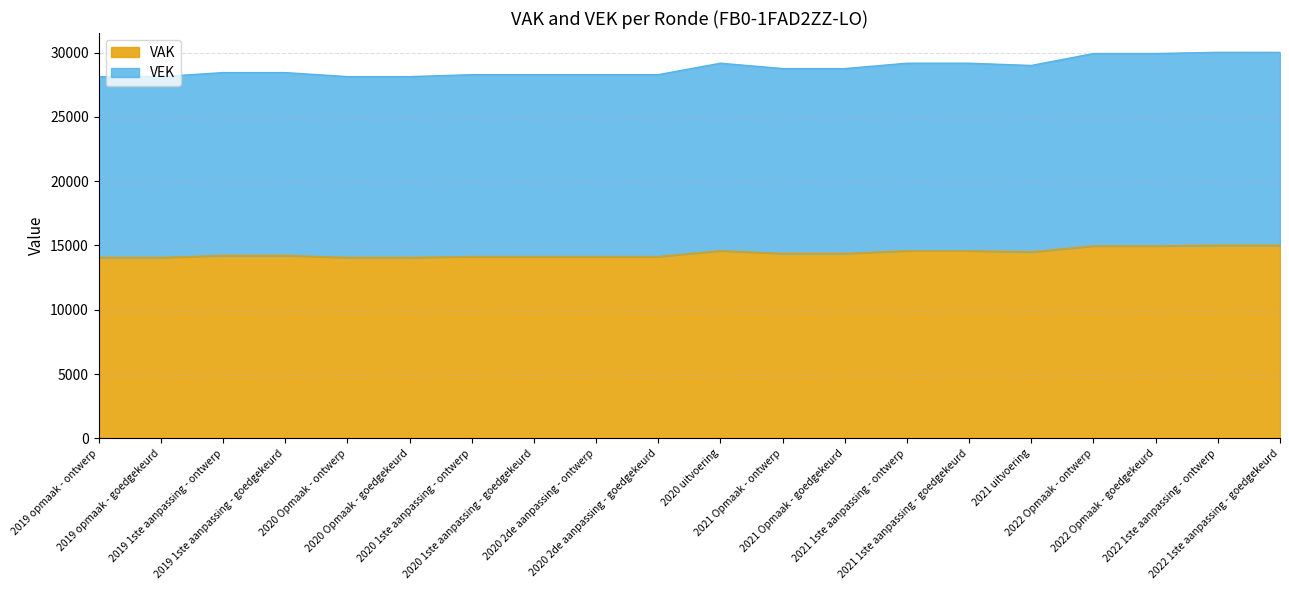

How many lines are shown in the chart?

2